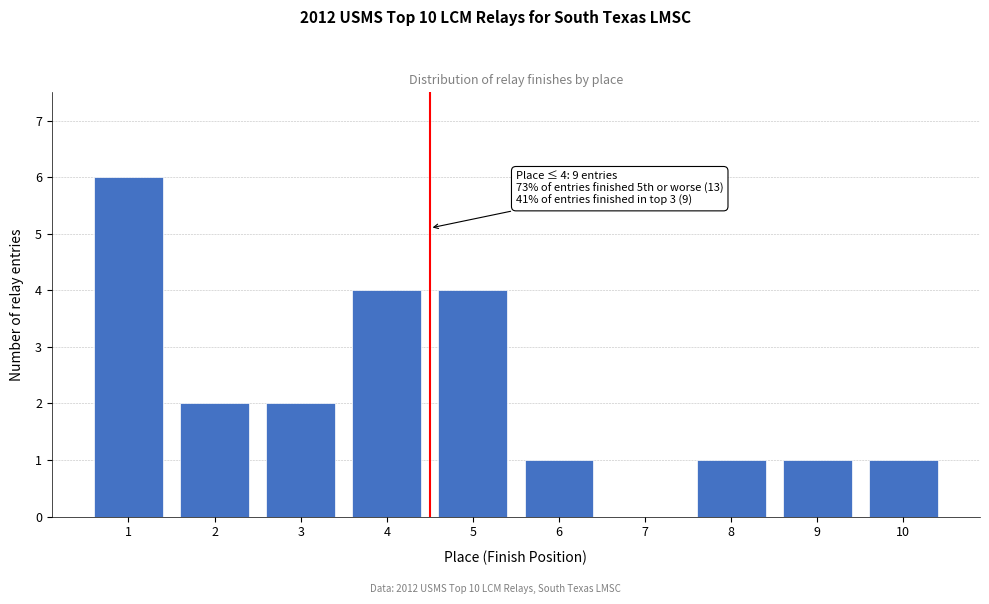

Reading left to right, list all the values displayed in this chart.

1=6	2=2	3=2	4=4	5=4	6=1	7=0	8=1	9=1	10=1